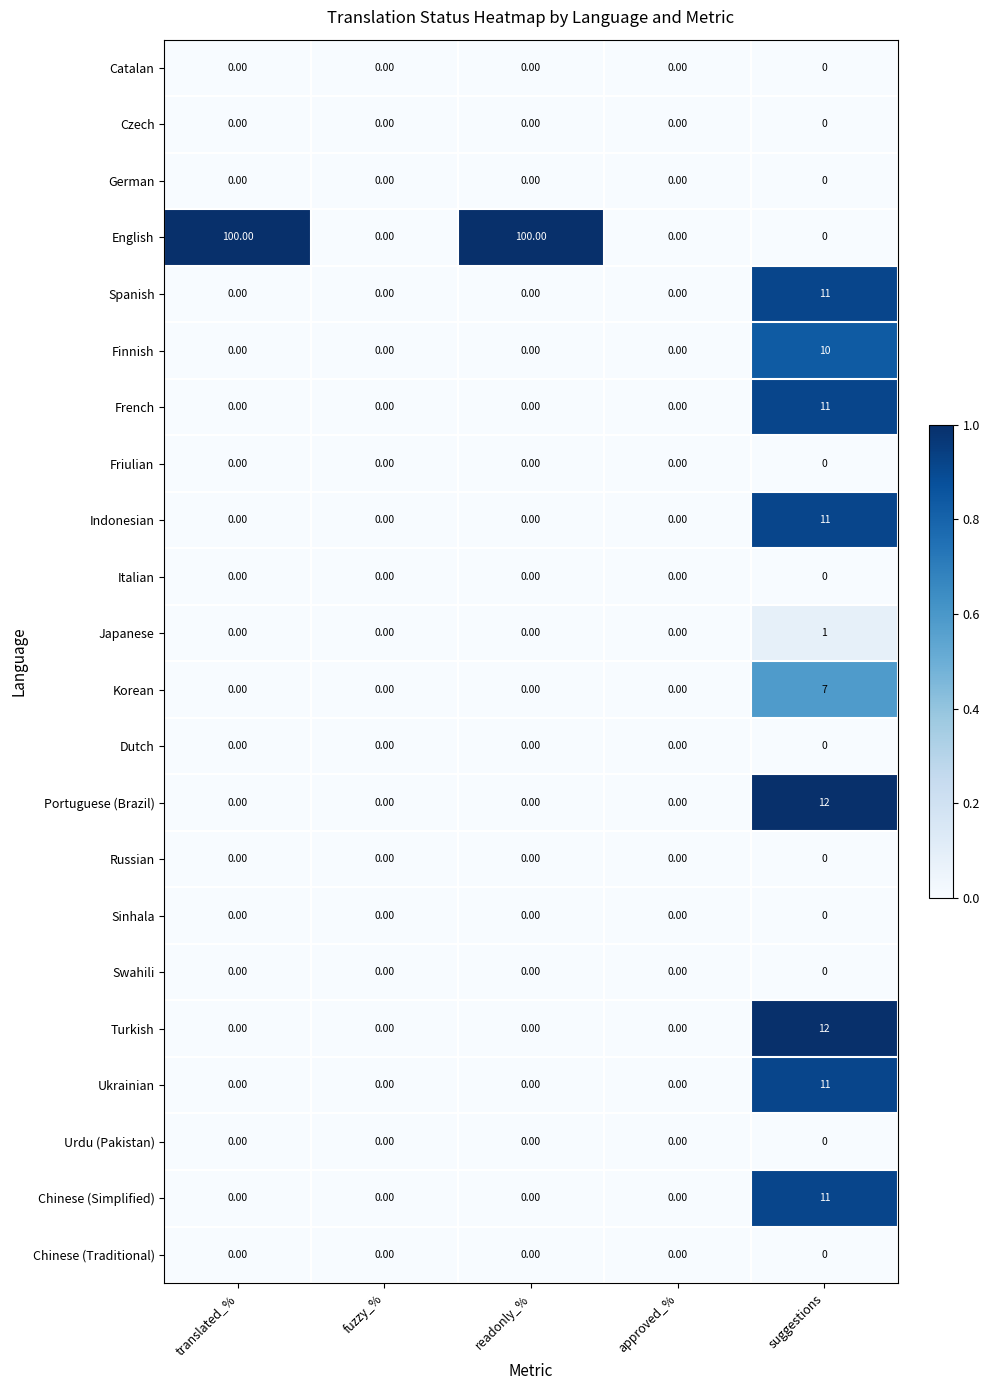

Which series has the largest total across all categories?

English